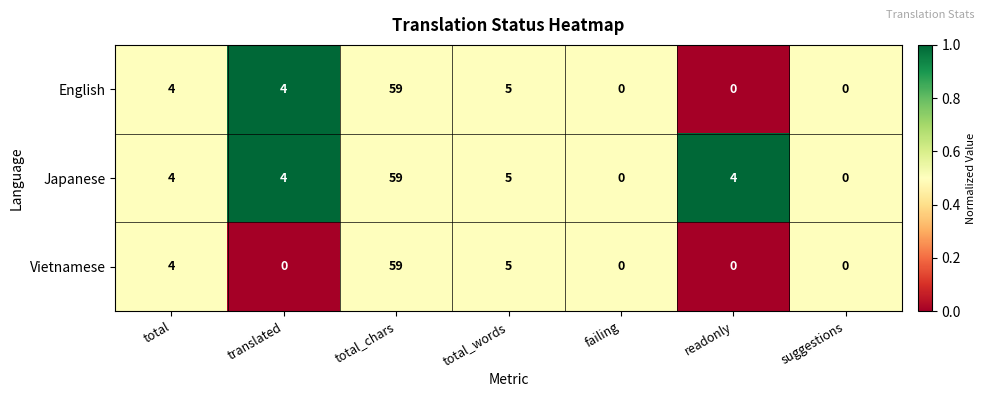

At which category is the sum across all series the highest?

total_chars